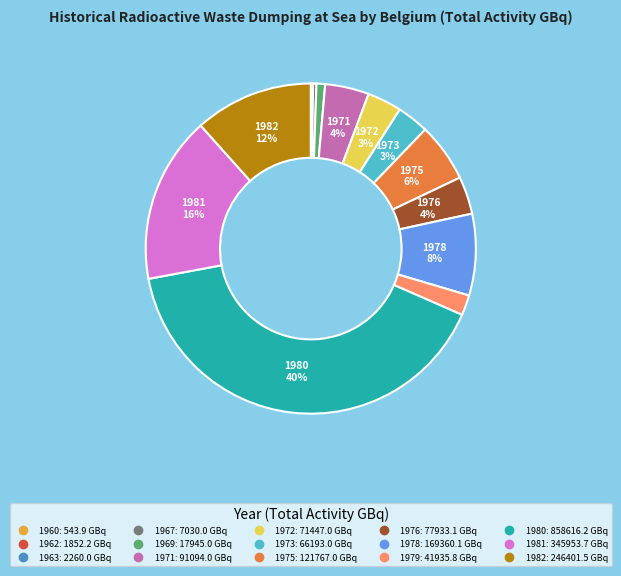

To the nearest percent, what is the difference between the 1972 and 1978 slice percentages?

5%